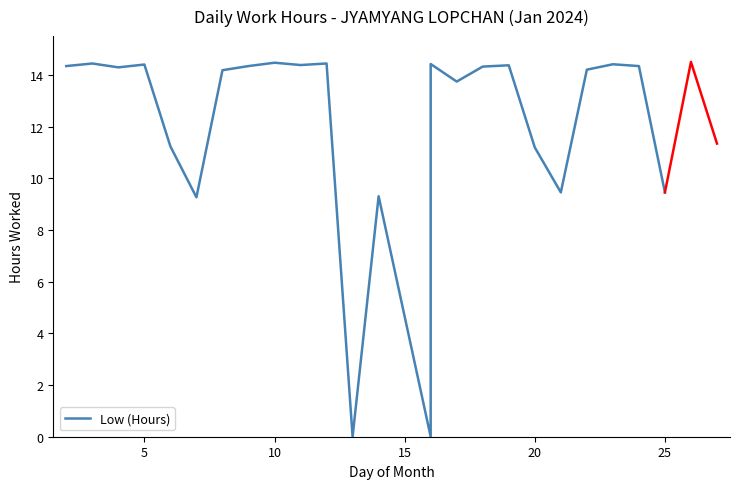

How many interior local valleys (lower than both neighbors) does the data have?

7